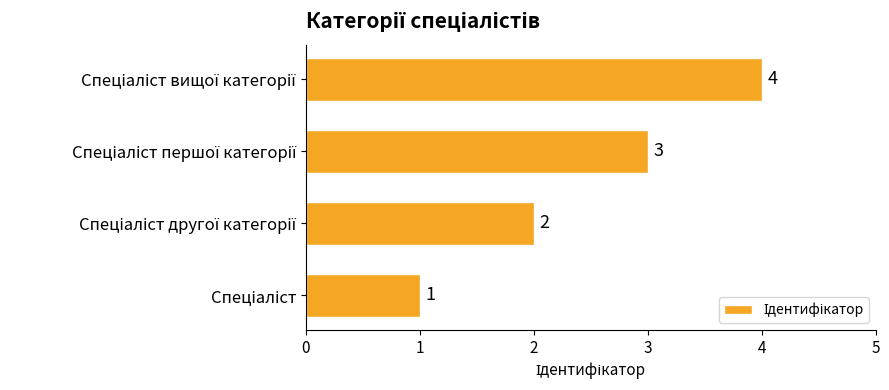

How many values are between 2 and 4?

3